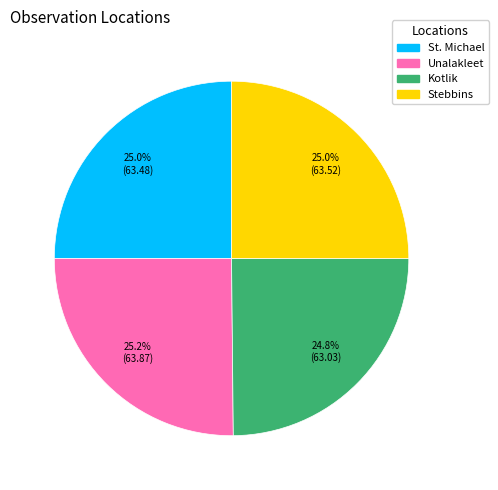

Is Unalakleet the majority of the pie?

No